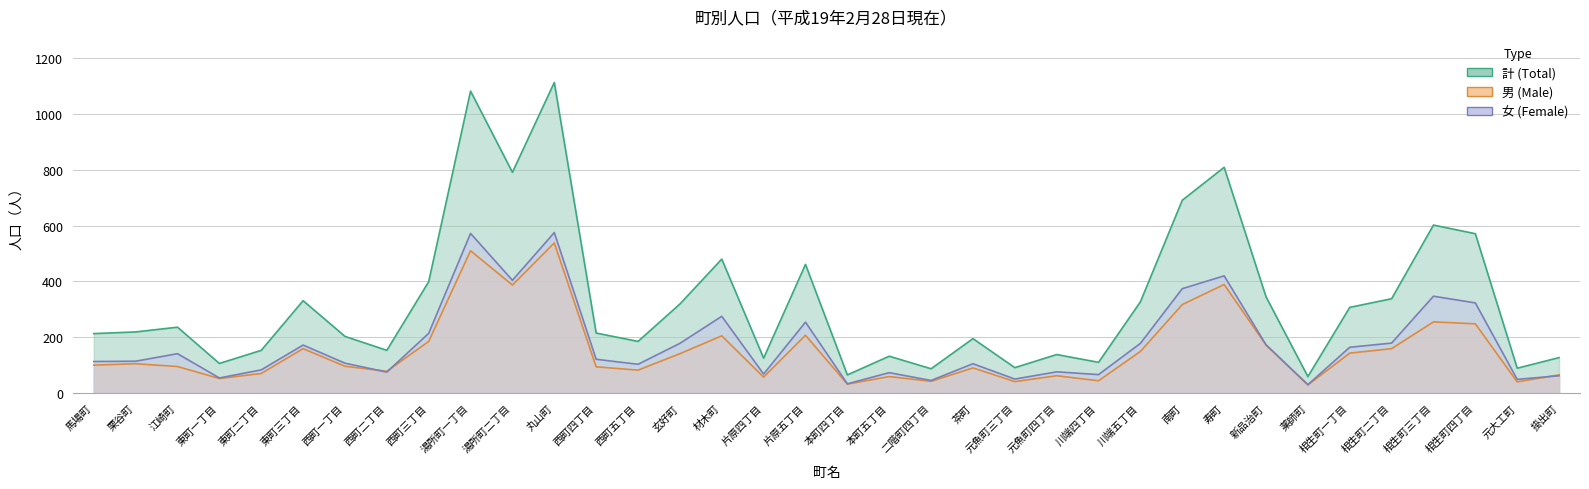

What is the value of the 男 point at the 12th from the left?

538